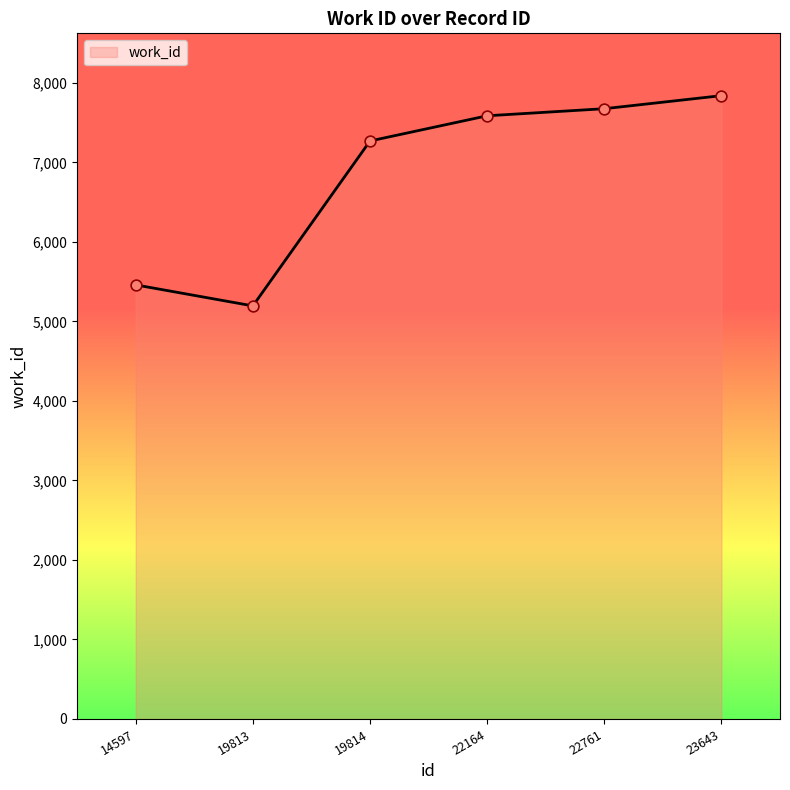

Which has a higher value, 22164 or 22761?

22761